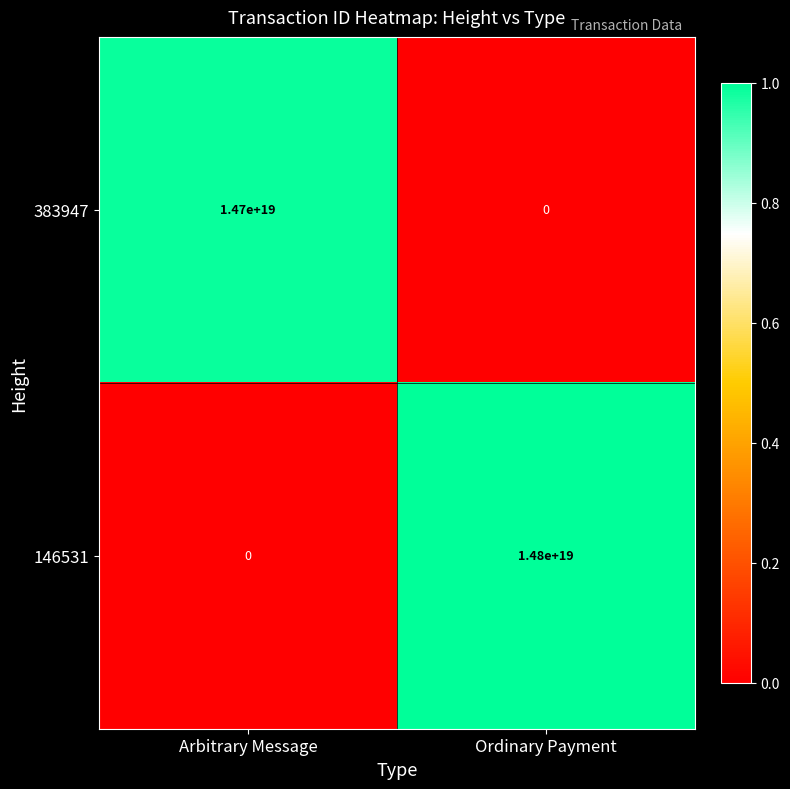

Which series has the widest spread of values?

146531